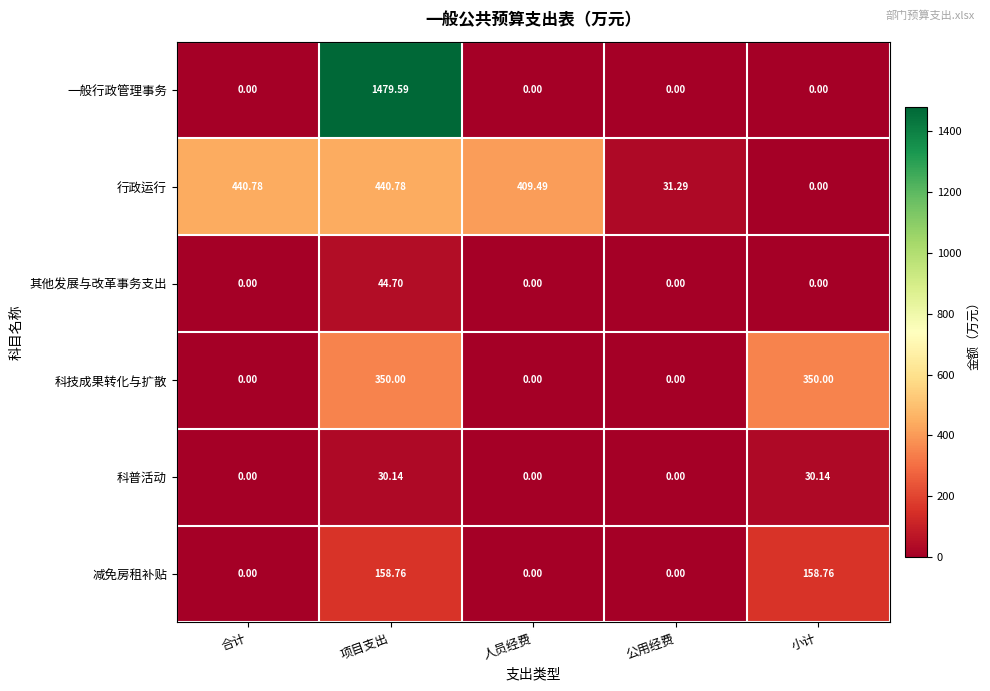

At which category does the chart reach its peak across all series?

项目支出